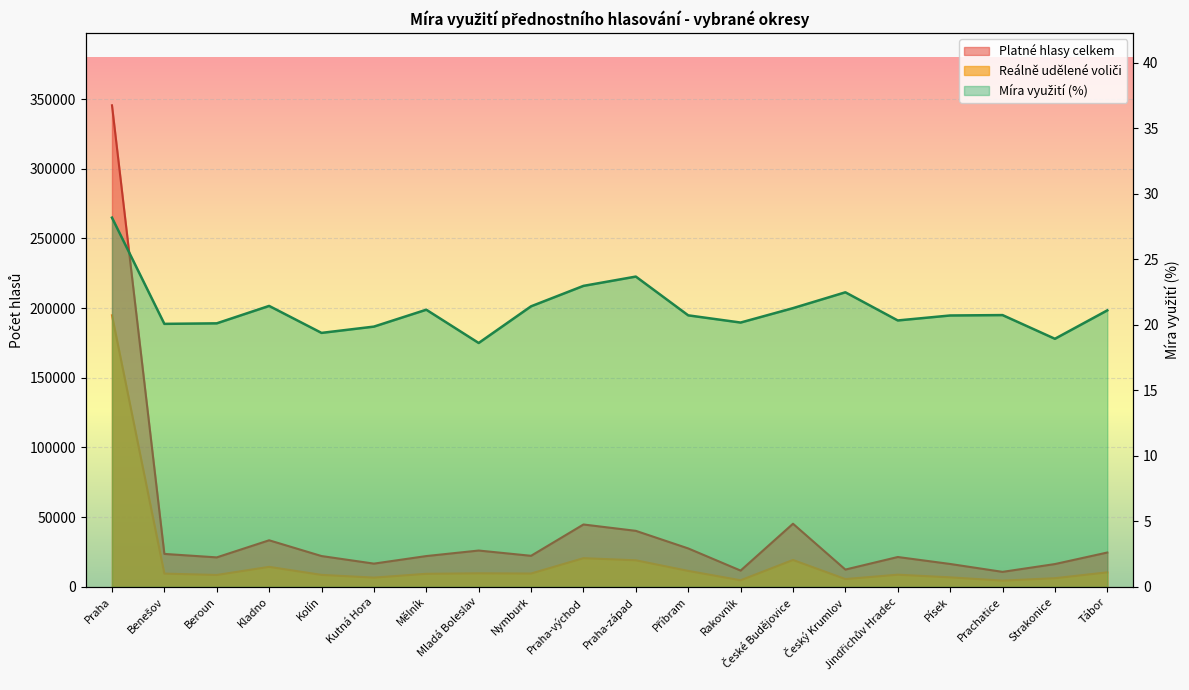

Reading left to right, transcribe all the data shown in this chart.

Platné hlasy celkem: Praha=345558.0	Benešov=23627.0	Beroun=21138.0	Kladno=33408.0	Kolín=22097.0	Kutná Hora=16661.0	Mělník=22084.0	Mladá Boleslav=26052.0	Nymburk=22271.0	Praha-východ=44741.0	Praha-západ=40184.0	Příbram=27564.0	Rakovník=11666.0	České Budějovice=45288.0	Český Krumlov=12393.0	Jindřichův Hradec=21406.0	Písek=16413.0	Prachatice=10748.0	Strakonice=16347.0	Tábor=24629.0
Reálně udělené voliči: Praha=194863.0	Benešov=9491.0	Beroun=8510.0	Kladno=14337.0	Kolín=8572.0	Kutná Hora=6622.0	Mělník=9346.0	Mladá Boleslav=9704.0	Nymburk=9545.0	Praha-východ=20571.0	Praha-západ=19046.0	Příbram=11433.0	Rakovník=4710.0	České Budějovice=19282.0	Český Krumlov=5575.0	Jindřichův Hradec=8711.0	Písek=6803.0	Prachatice=4462.0	Strakonice=6194.0	Tábor=10399.0
Míra využití (%): Praha=28.2	Benešov=20.1	Beroun=20.1	Kladno=21.4	Kolín=19.4	Kutná Hora=19.9	Mělník=21.2	Mladá Boleslav=18.6	Nymburk=21.4	Praha-východ=23.0	Praha-západ=23.7	Příbram=20.7	Rakovník=20.2	České Budějovice=21.3	Český Krumlov=22.5	Jindřichův Hradec=20.3	Písek=20.7	Prachatice=20.8	Strakonice=18.9	Tábor=21.1